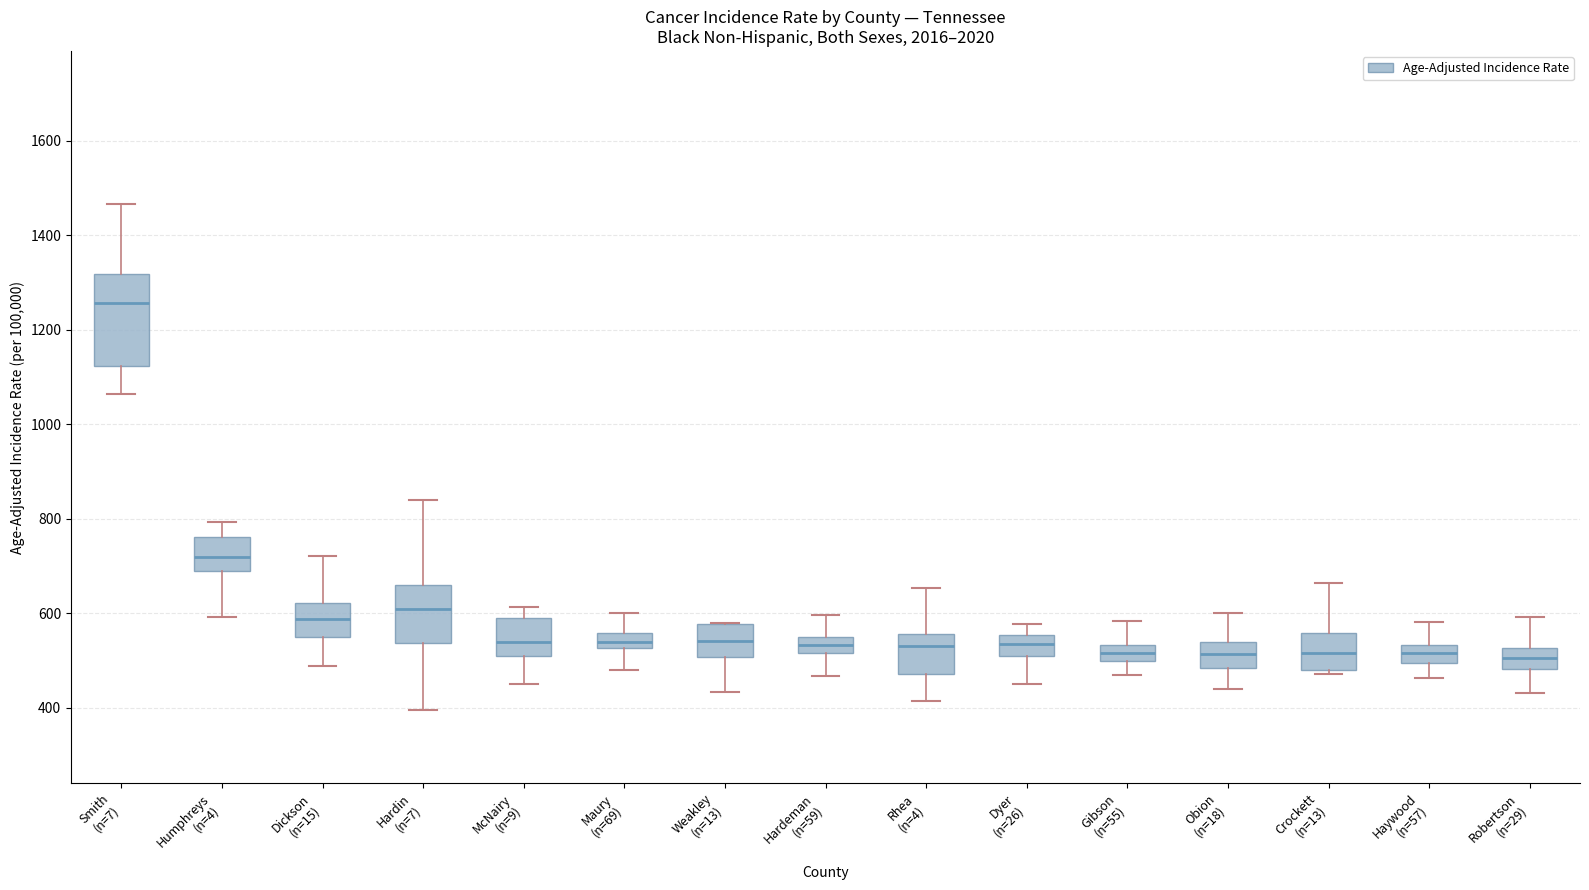

Which box's median line is the highest?

Smith (n=7)